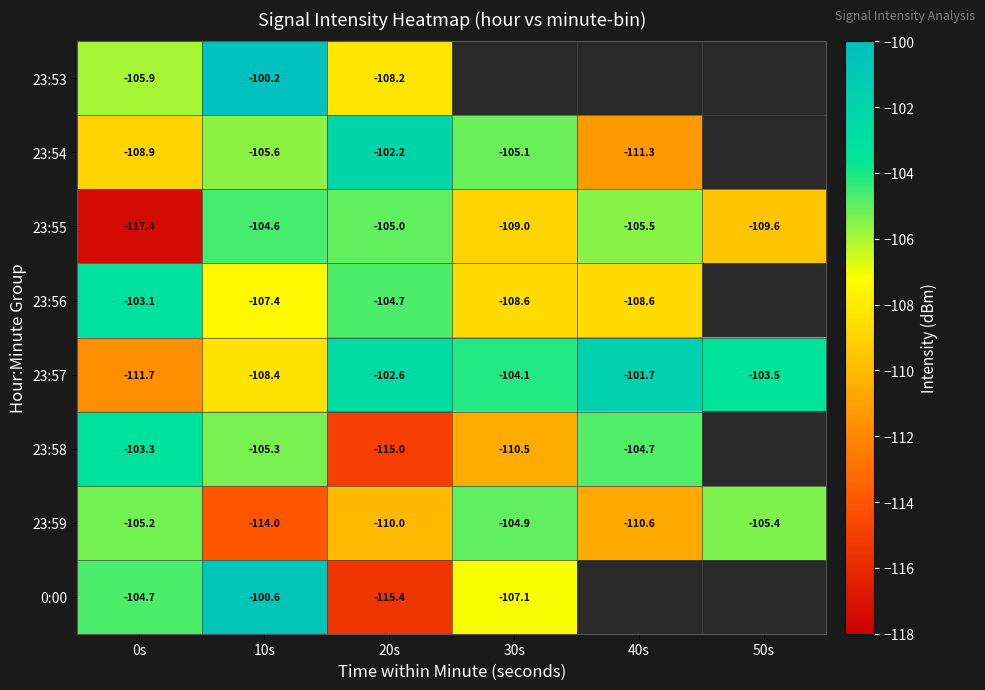

At how many categories does at least one series exceed -616?

6